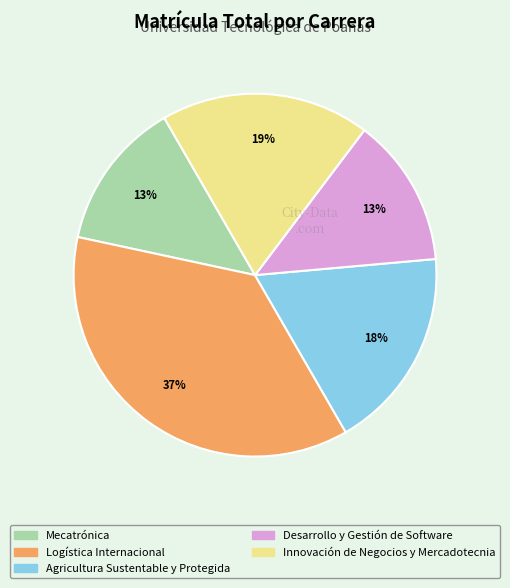

To the nearest percent, what portion does Innovación de Negocios y Mercadotecnia represent?

19%